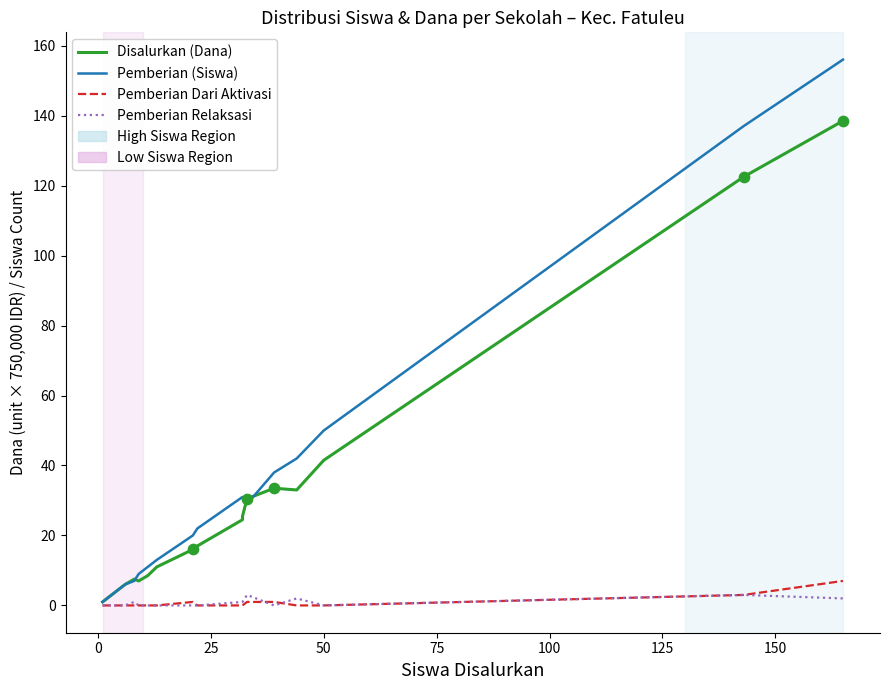

Which series contains the highest Y value?

Pemberian (Siswa)